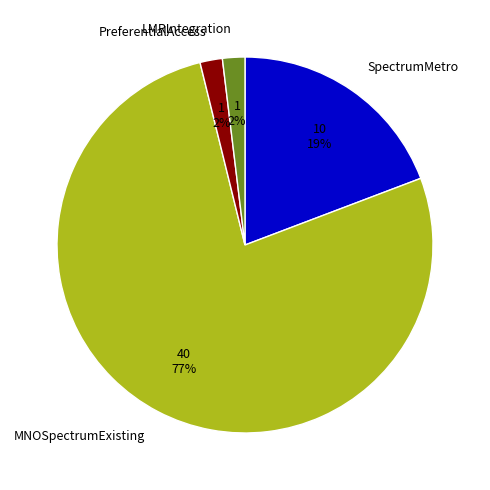

Is there any slice that represents more than half of the pie?

Yes